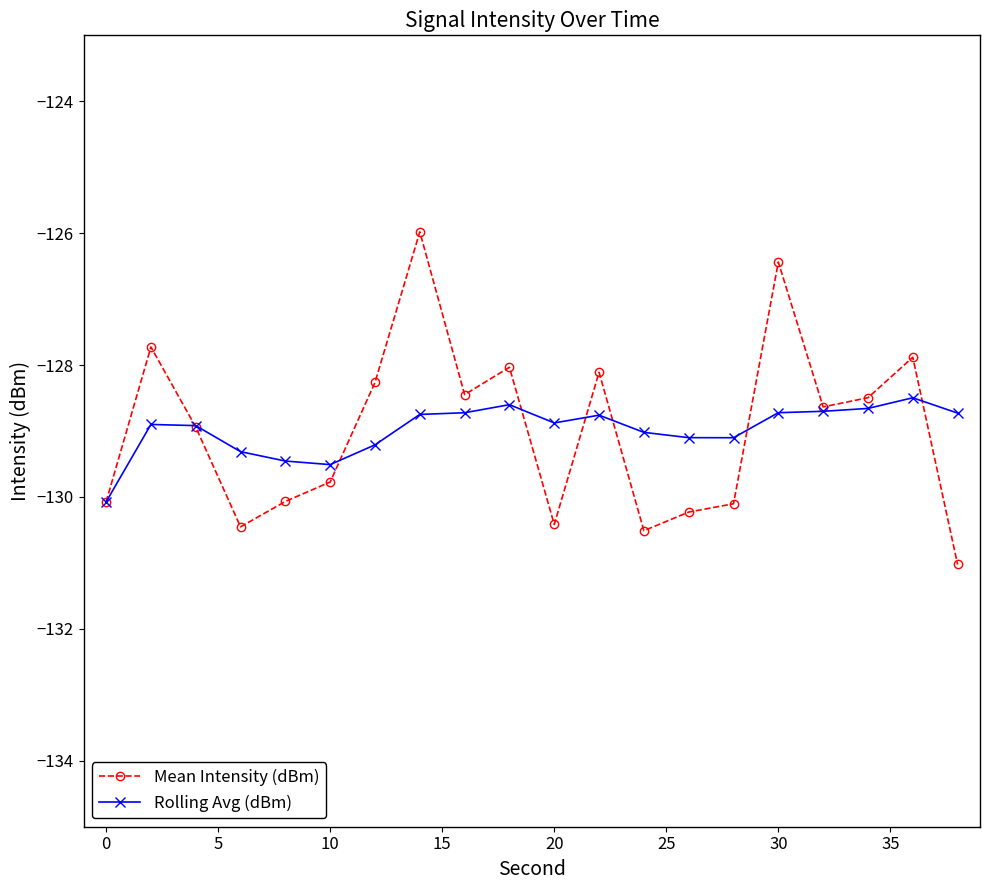

What is the value of the Rolling Avg (dBm) point at the 9th from the left?

-128.7